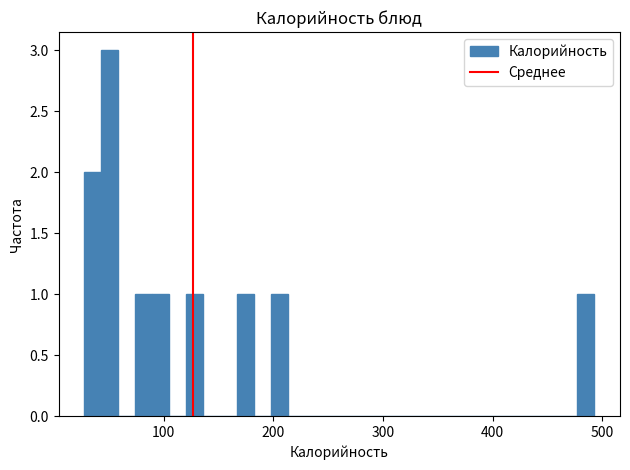

Read against the x-axis, roughly where is the centre of the tallest bar?

50